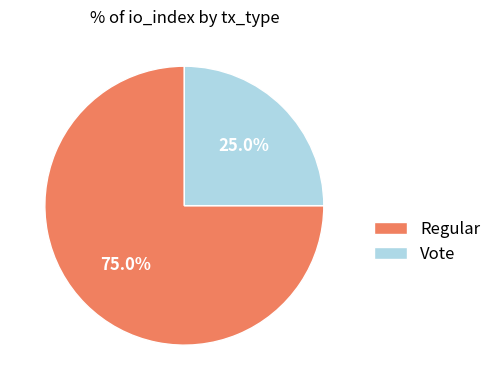

To the nearest percent, what is the difference between the Vote and Regular slice percentages?

50%